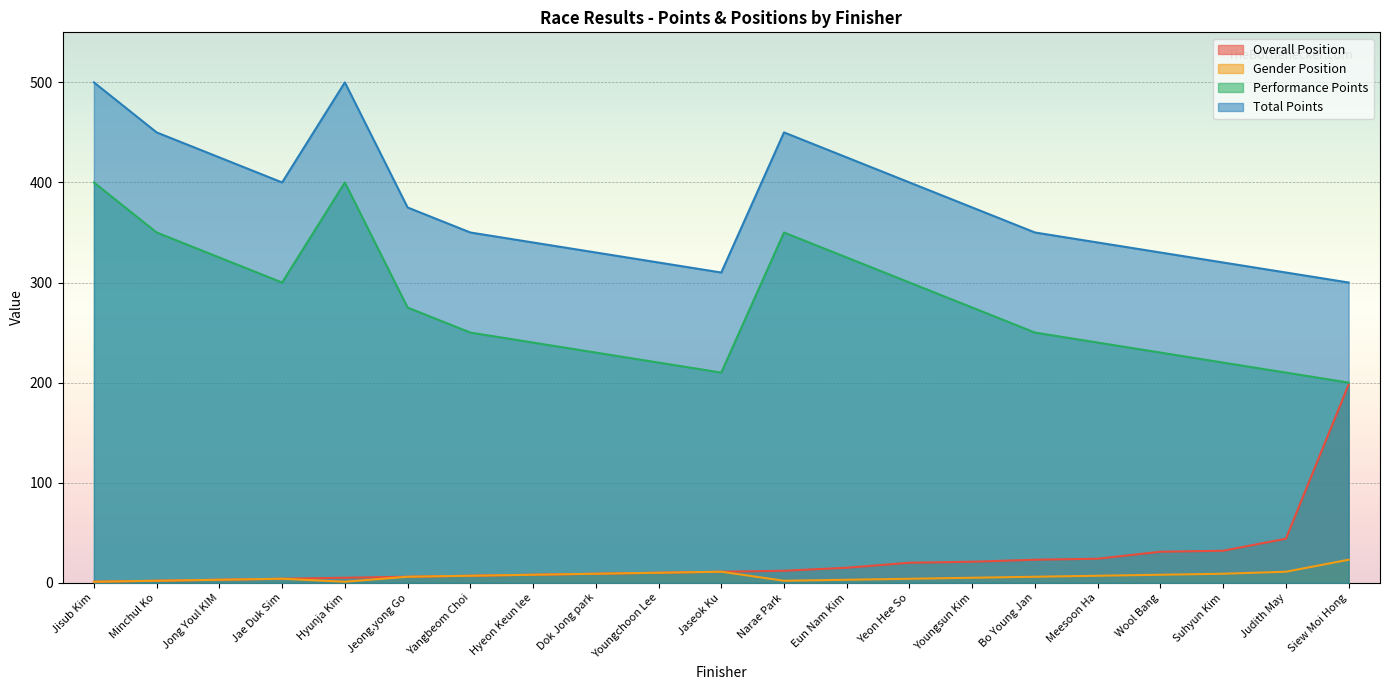

At how many categories does at least one series exceed 457?

2